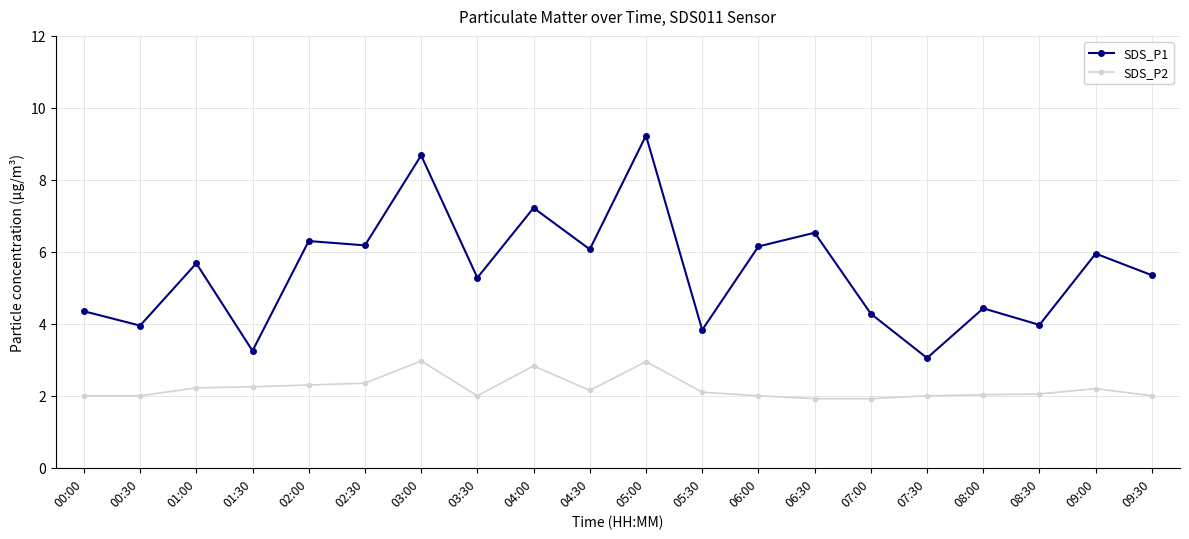

The value of SDS_P2 at 03:30 is 2.0. True or false?

True